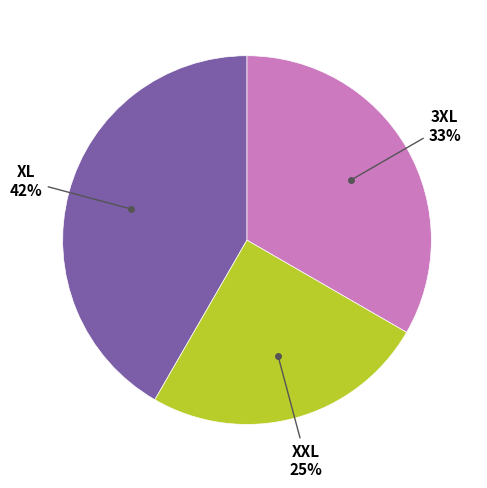

Count the number of slices in the pie.

3